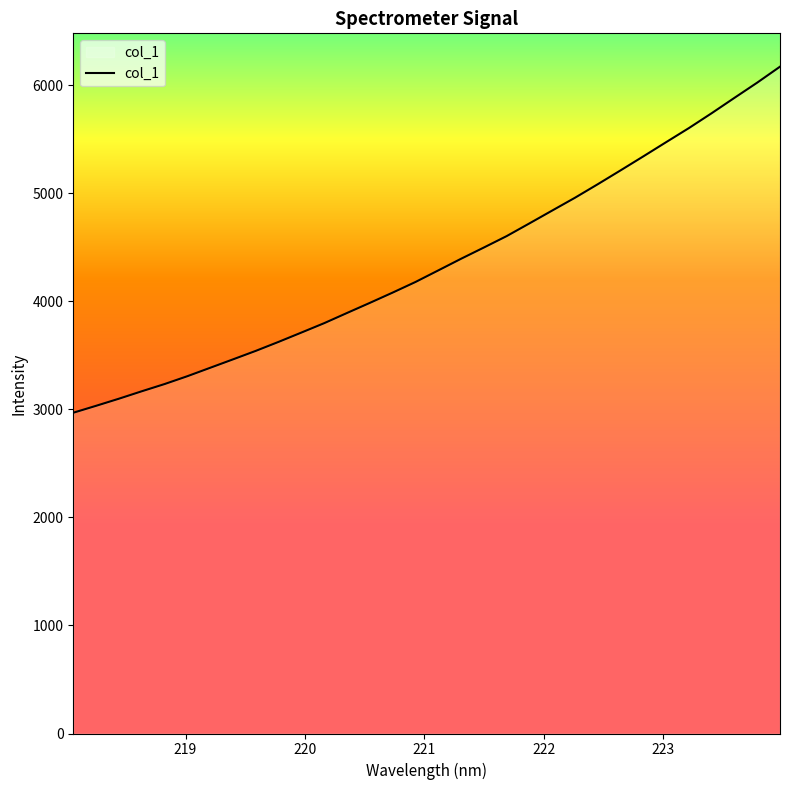

What is the difference between the maximum and minimum values?

3202.3